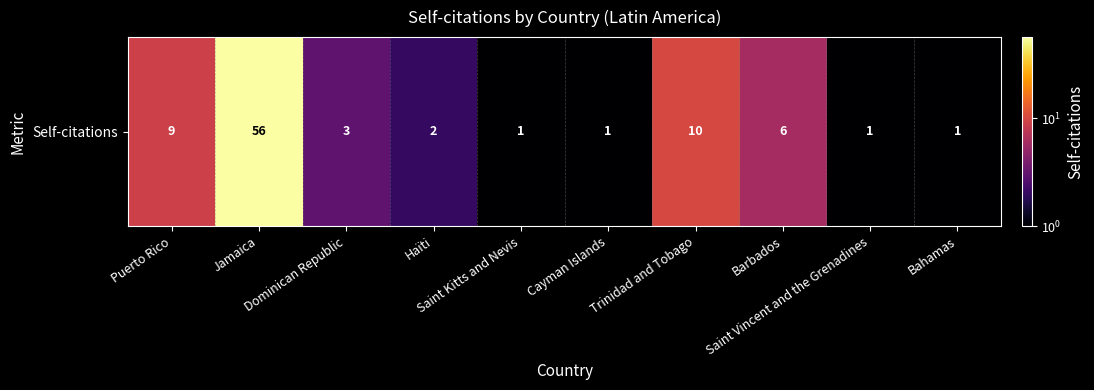

What is the difference between the maximum and second lowest values?

55